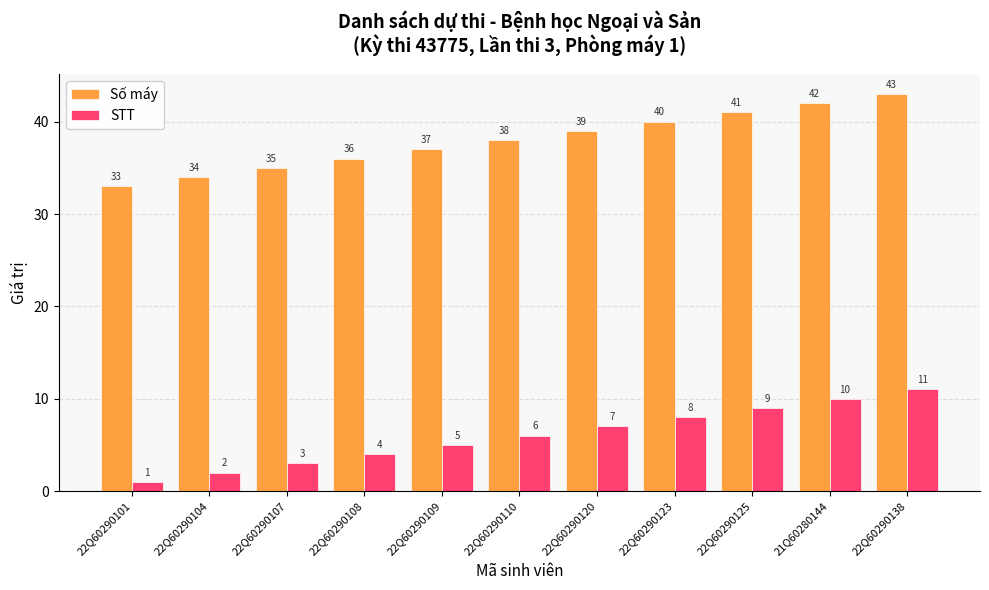

Reading left to right, extract all data points from this chart.

Số máy: 33	34	35	36	37	38	39	40	41	42	43
STT: 1	2	3	4	5	6	7	8	9	10	11